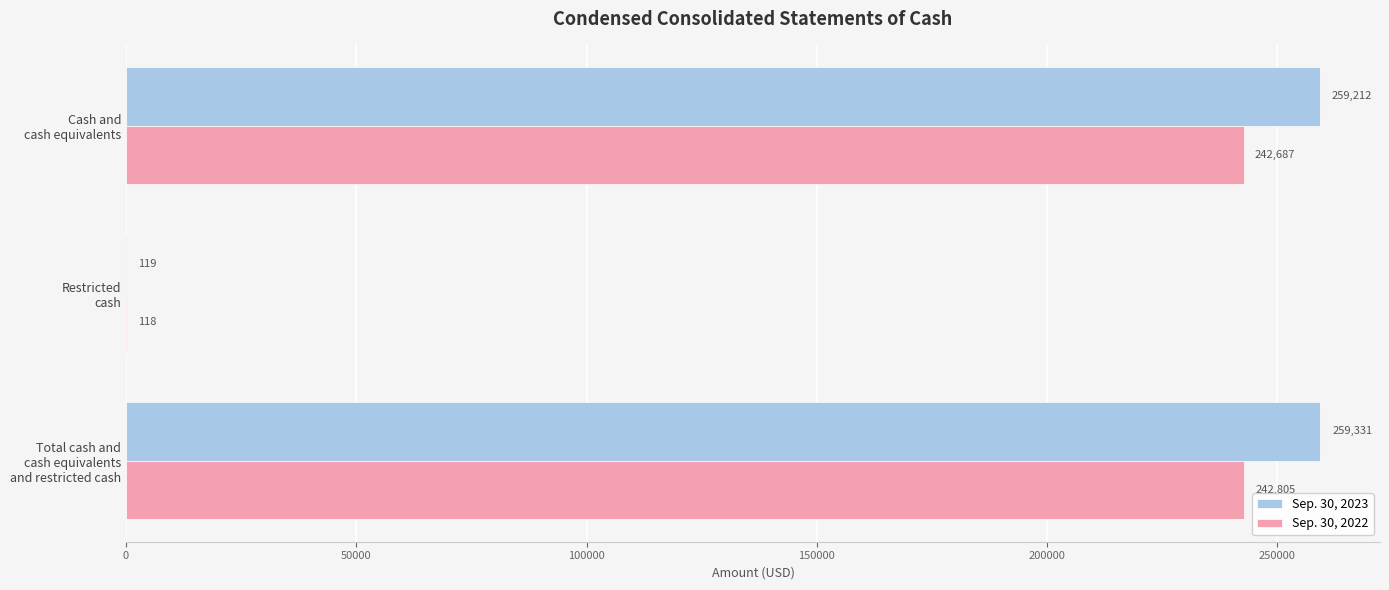

What are all the series names shown in the legend?

Sep. 30, 2023, Sep. 30, 2022